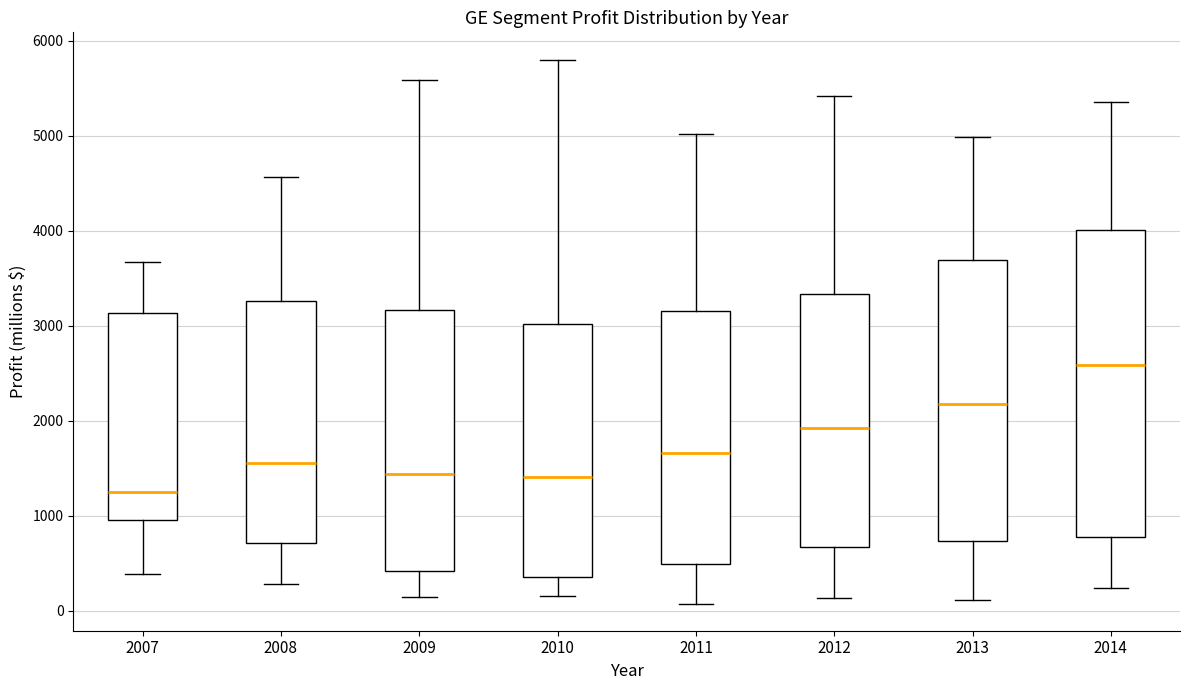

Where does the lower whisker of the box at x = 2009 end on the y-axis? The values are not printed on the chart, so give them approximately, as read against the axis.

100